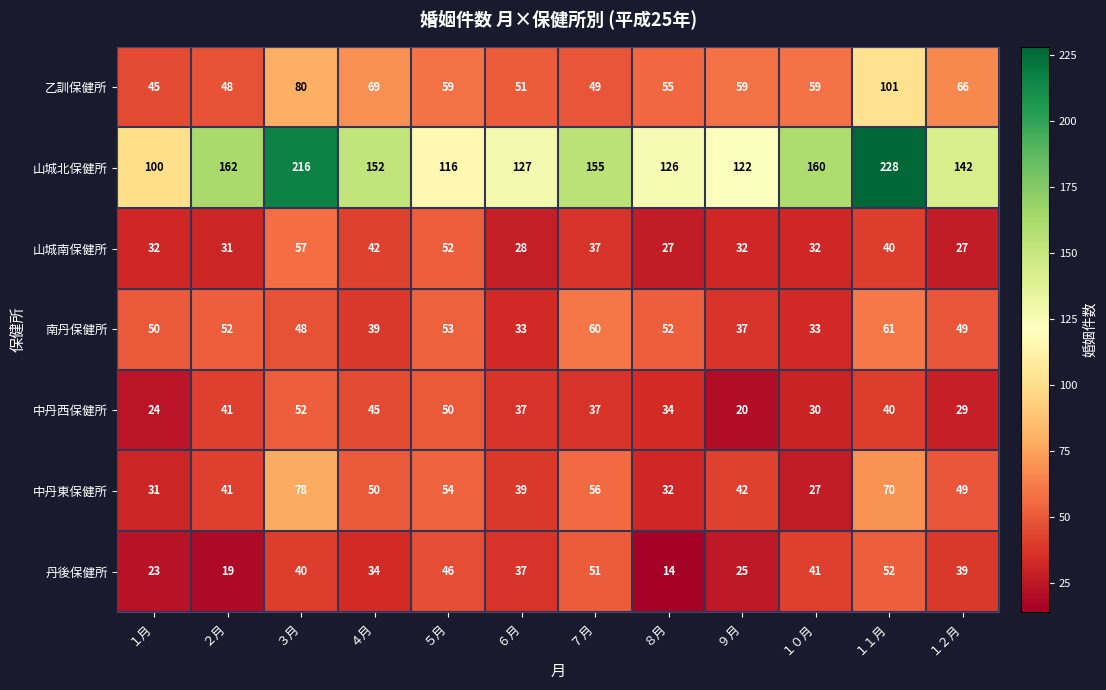

What is the difference between the highest and lowest values at １月?

77